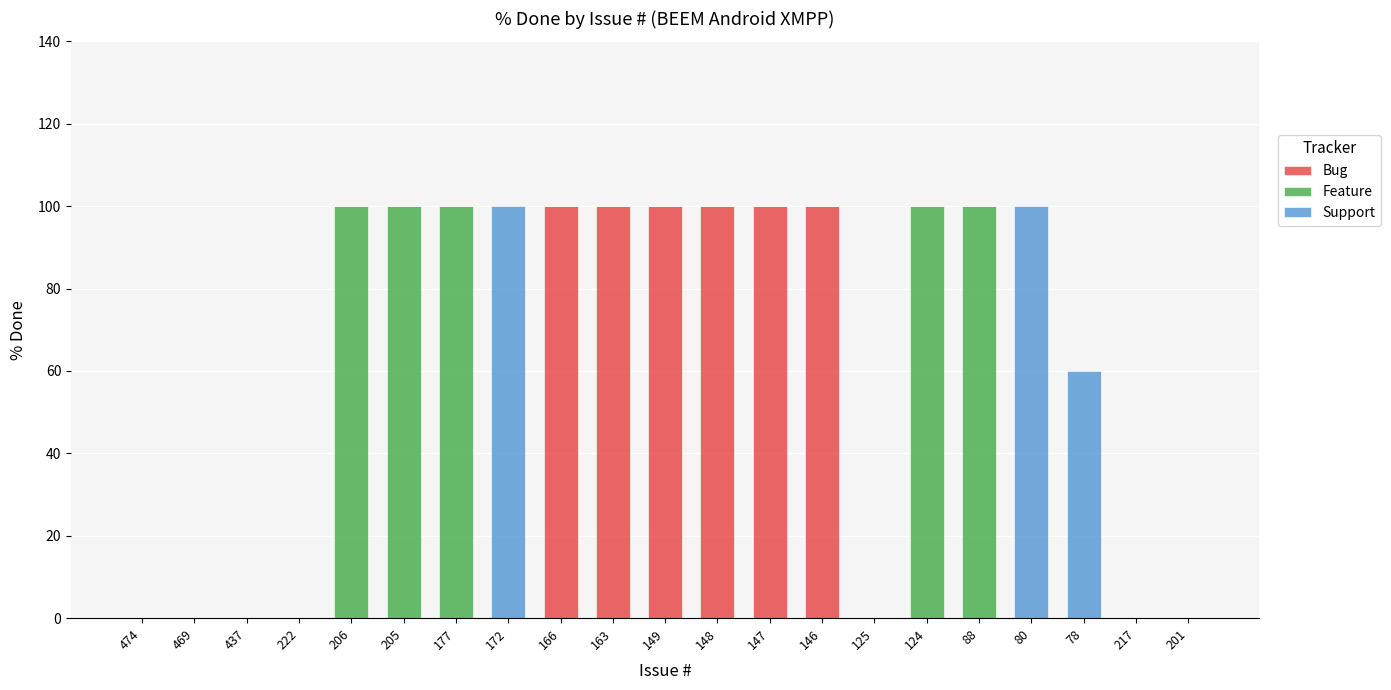

What is the total value across all series at 205?

100